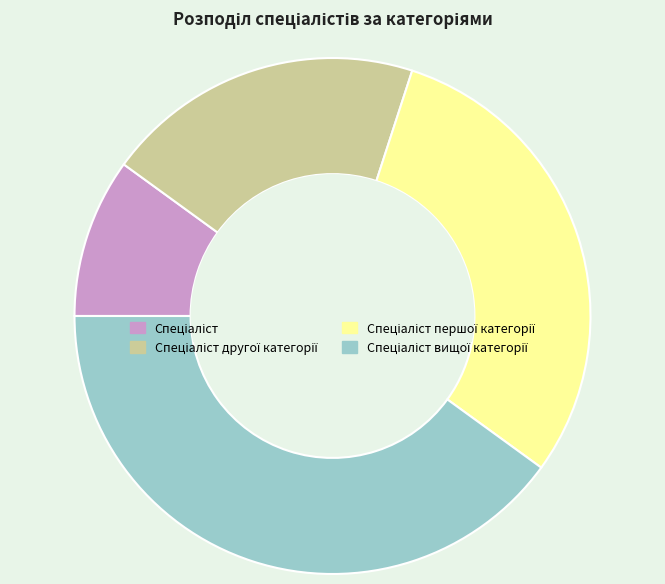

Is there any slice that represents more than half of the pie?

No